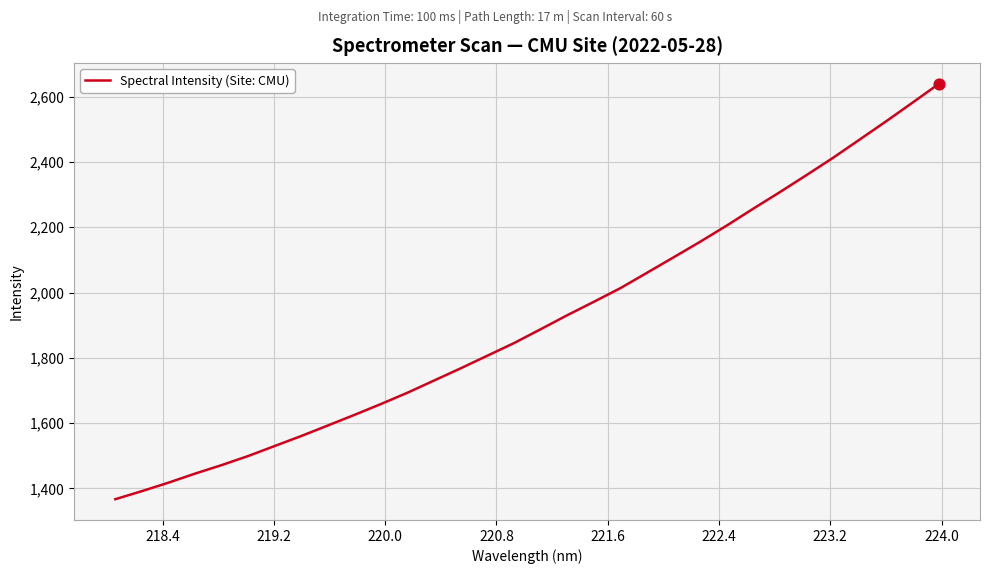

What is the smallest value displayed?

1367.2